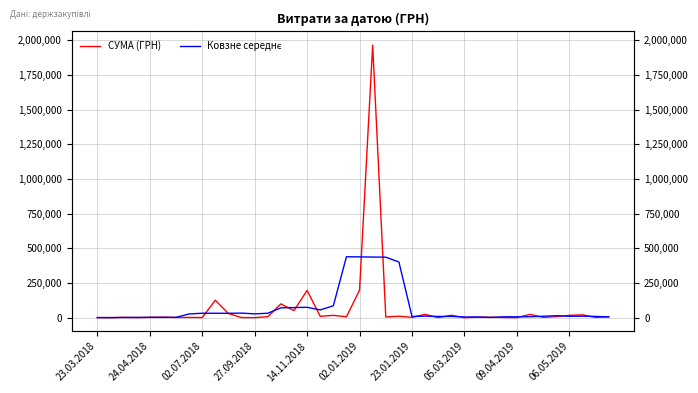

After their last crossing, which series has the higher values: СУМА (ГРН) or Ковзне середнє?

СУМА (ГРН)